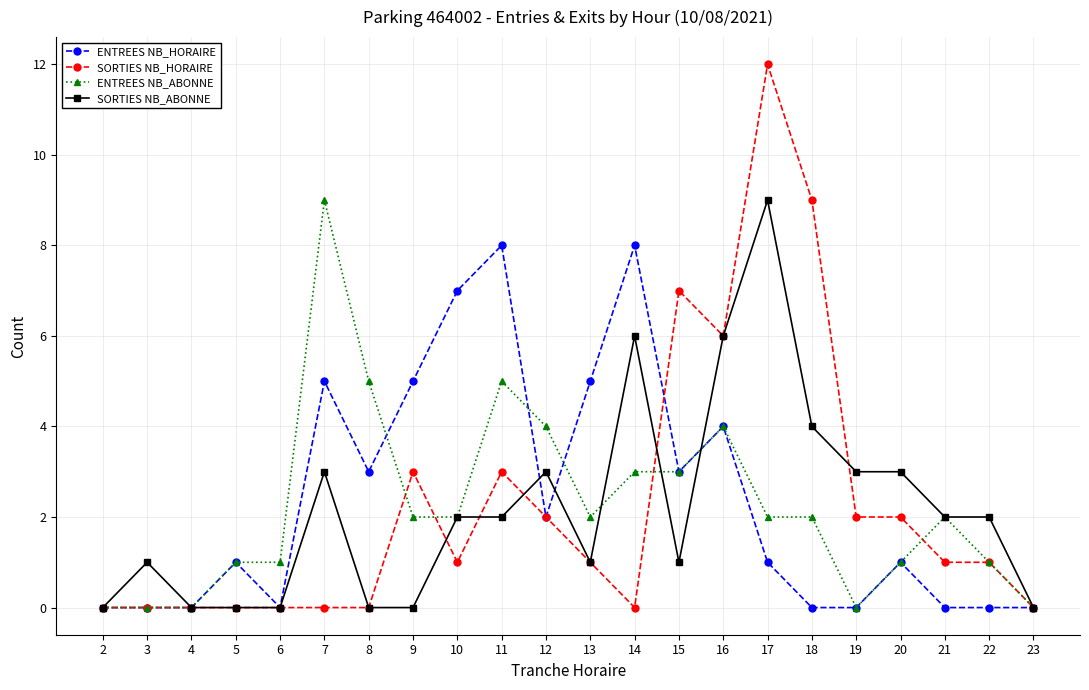

Which series has the widest spread of values?

SORTIES NB_HORAIRE